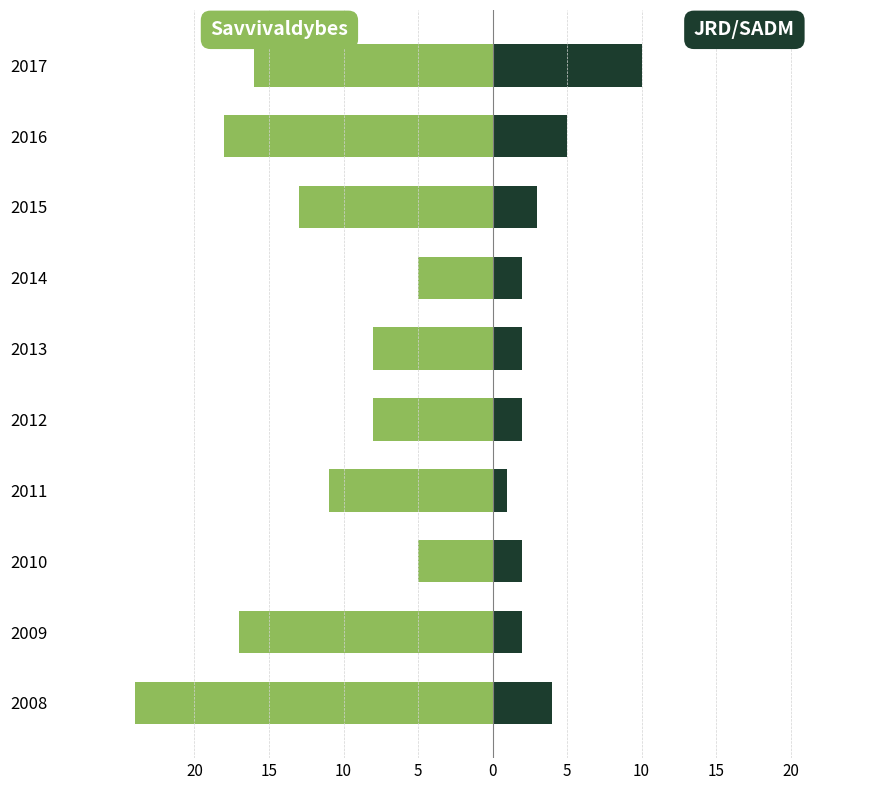

Which series changed the most between 2010 and 2013?

Savvivaldybes